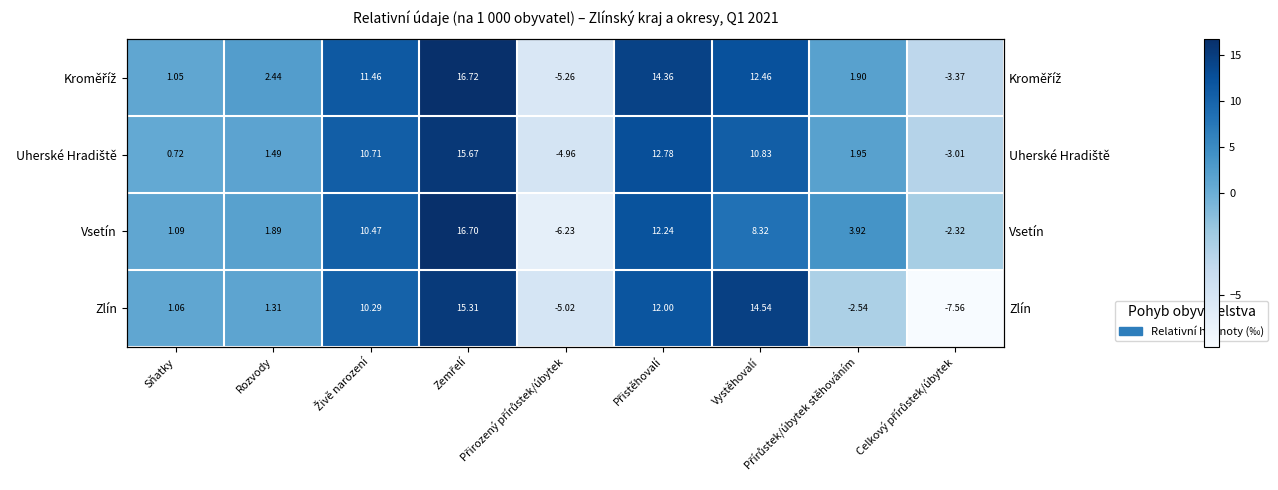

What is the difference between the Vsetín values at Přírůstek/úbytek stěhováním and Rozvody?

2.0